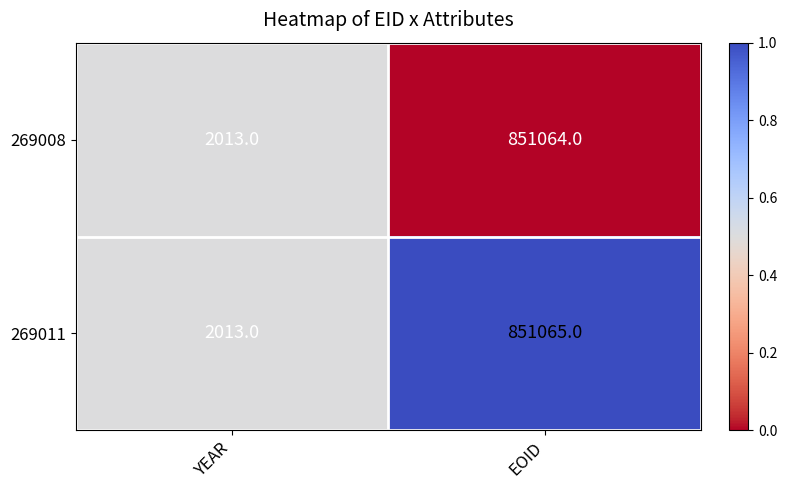

What is the difference between the maximum and minimum values in the 269008 series?

849051